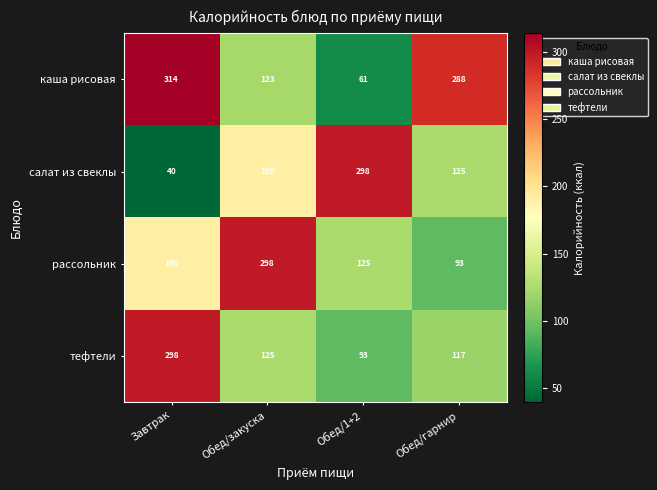

List the labels in order of салат из свеклы value, smallest first.

Завтрак, Обед/гарнир, Обед/закуска, Обед/1+2